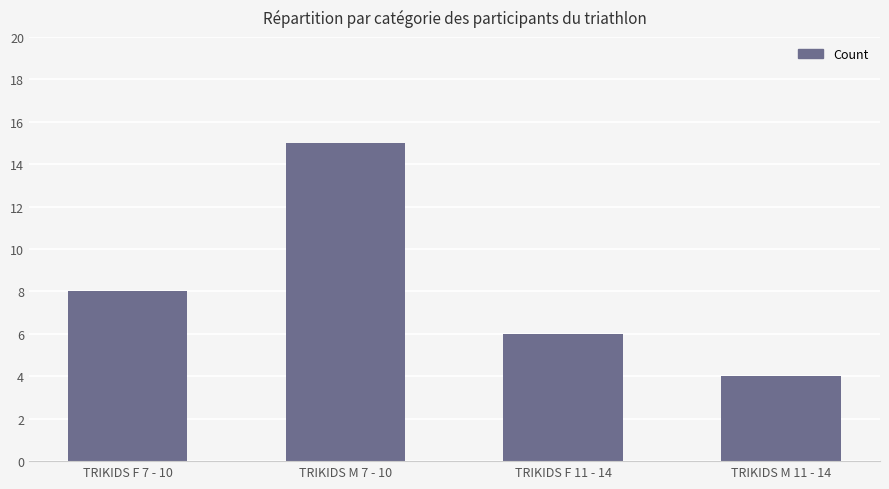

At which label is the value closest to 9?

TRIKIDS F 7 - 10